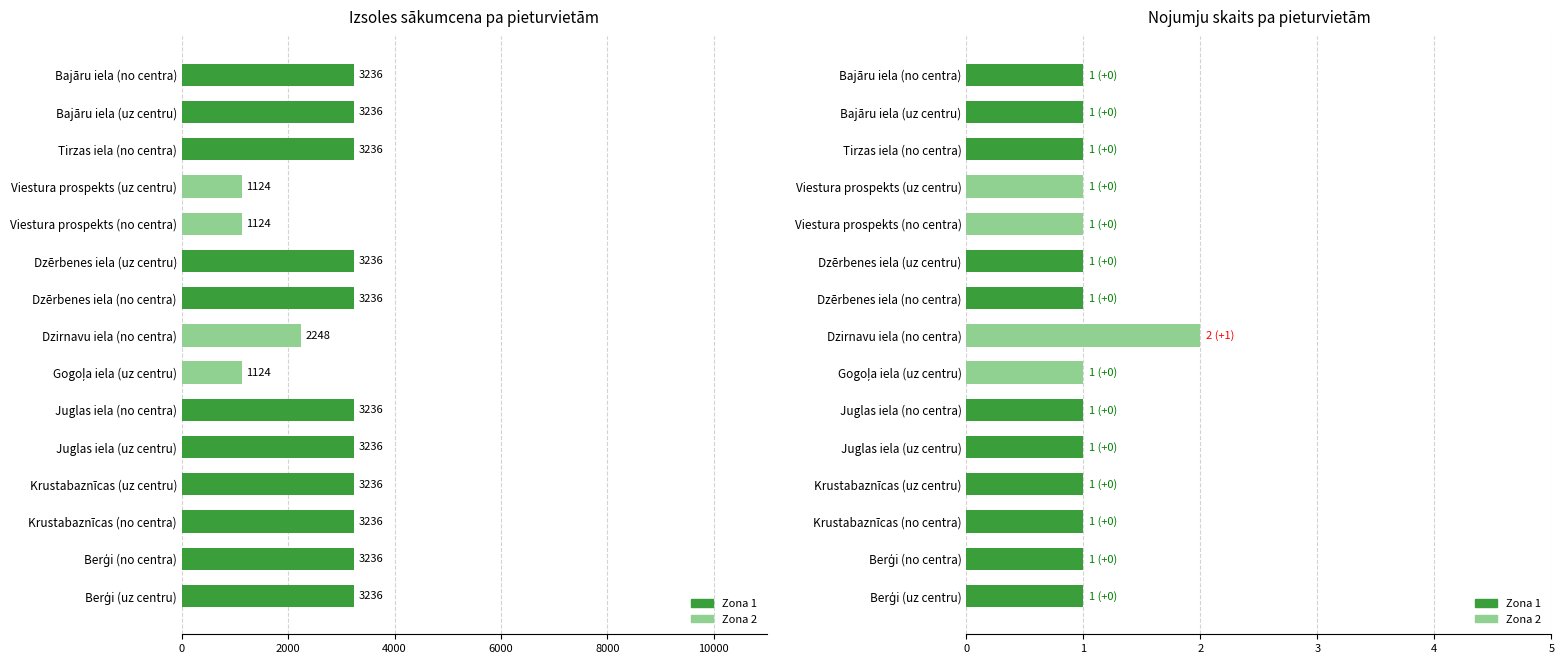

How many bars are there in total?

30